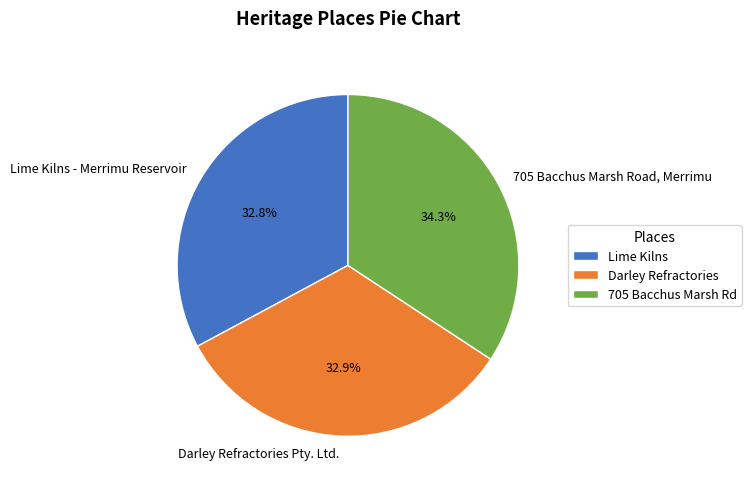

Does Darley Refractories Pty. Ltd. account for over 50% of the chart?

No